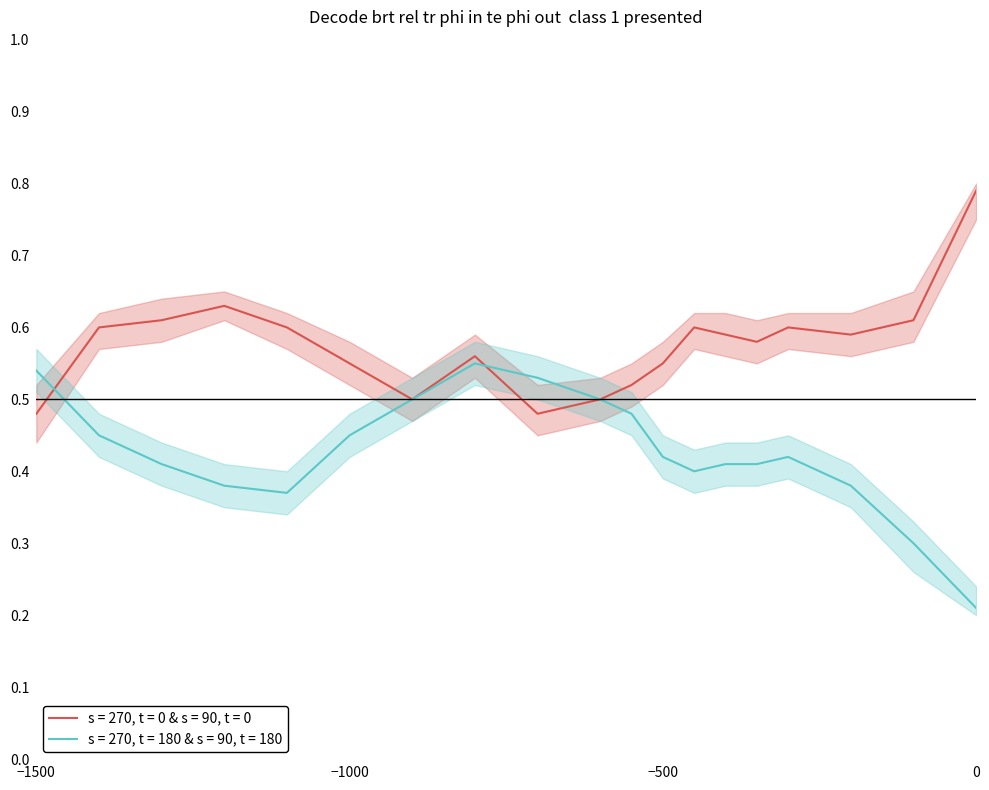

What are all the series names shown in the legend?

s = 270, t = 0 & s = 90, t = 0, s = 270, t = 180 & s = 90, t = 180